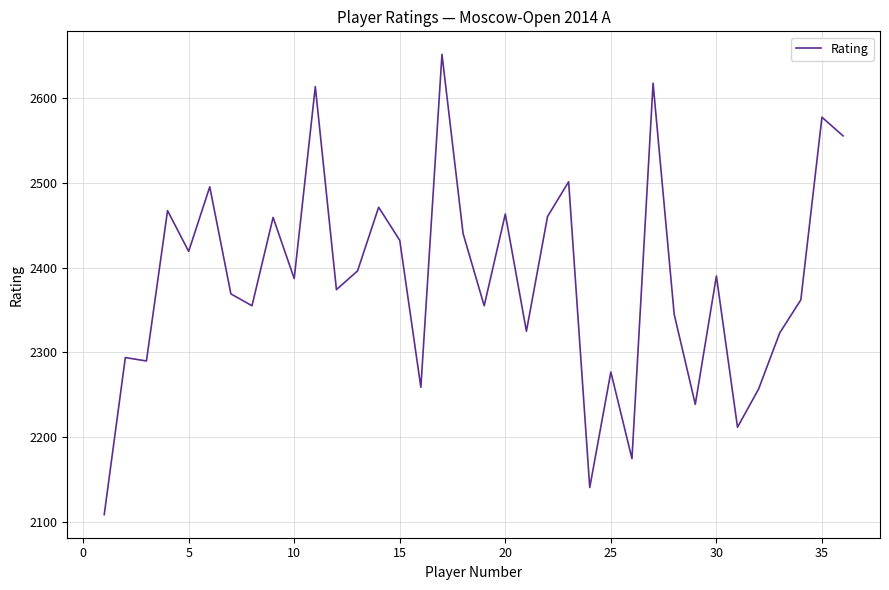

What is the average value?

2385